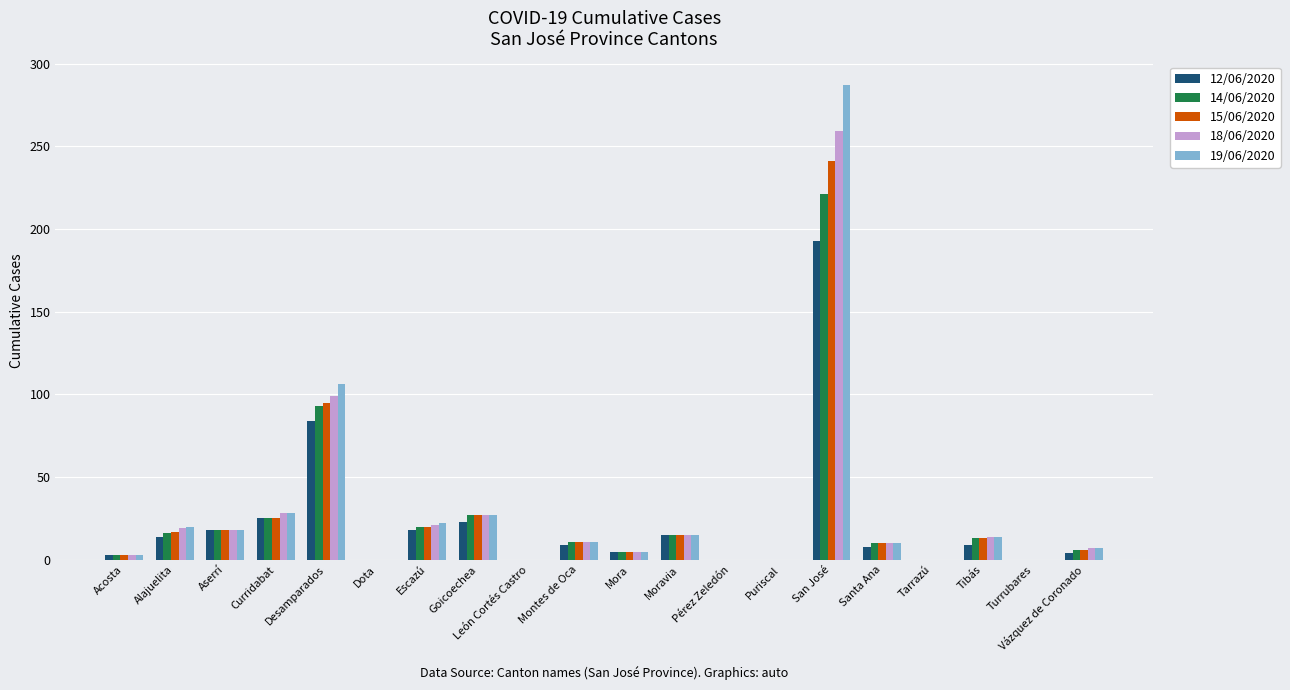

Is the value of 12/06/2020 at Puriscal greater than the value of 19/06/2020 at Goicoechea?

No